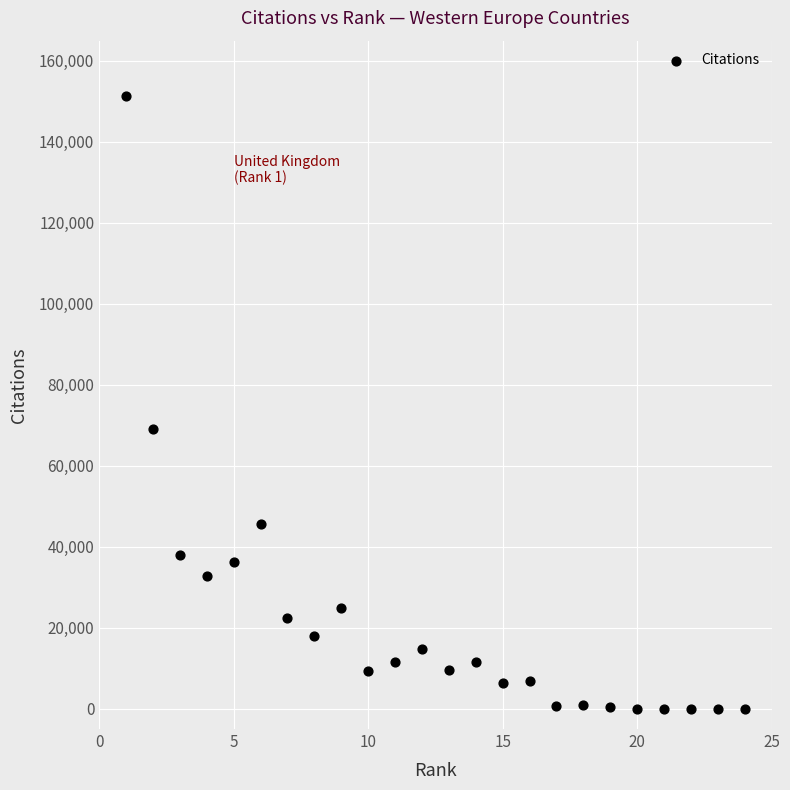

What Y value in the scatter plot is closest to 75685?

69133